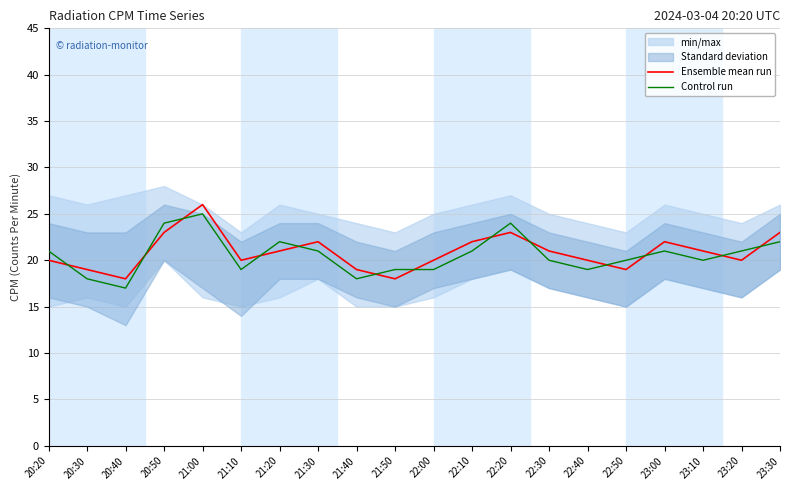

How many intersections are there between Ensemble mean run and Control run?

13